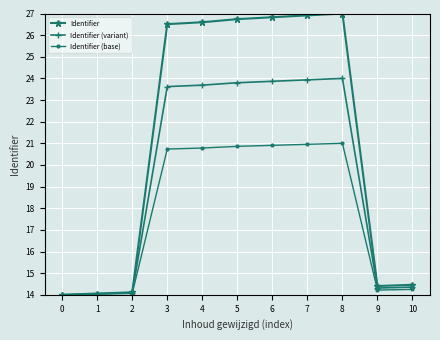

Does the chart display data point markers on the line(s)?

Yes